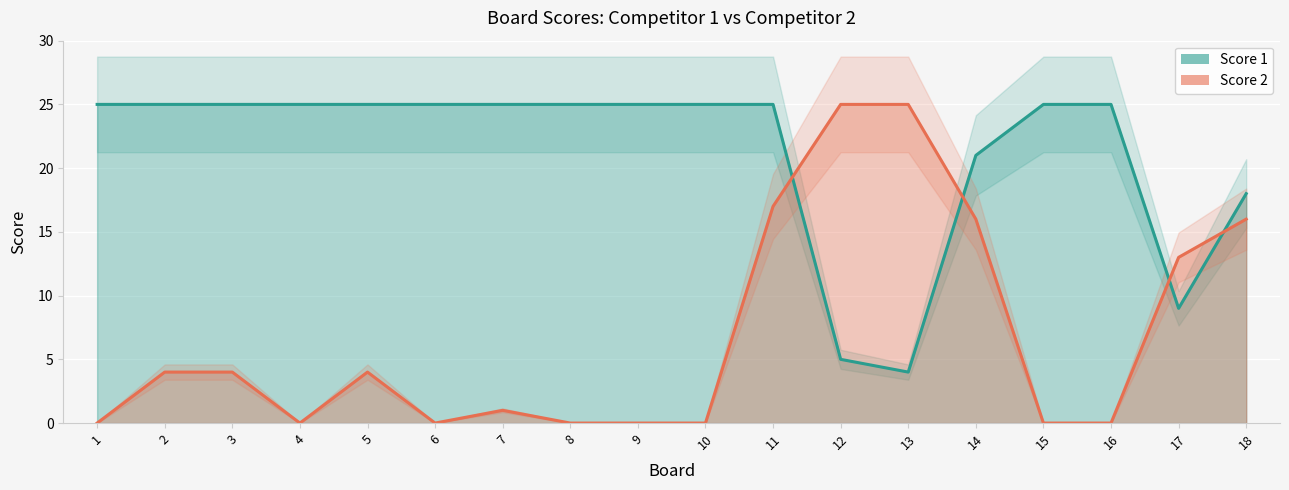

What is the difference between the highest and lowest values at 6?

25